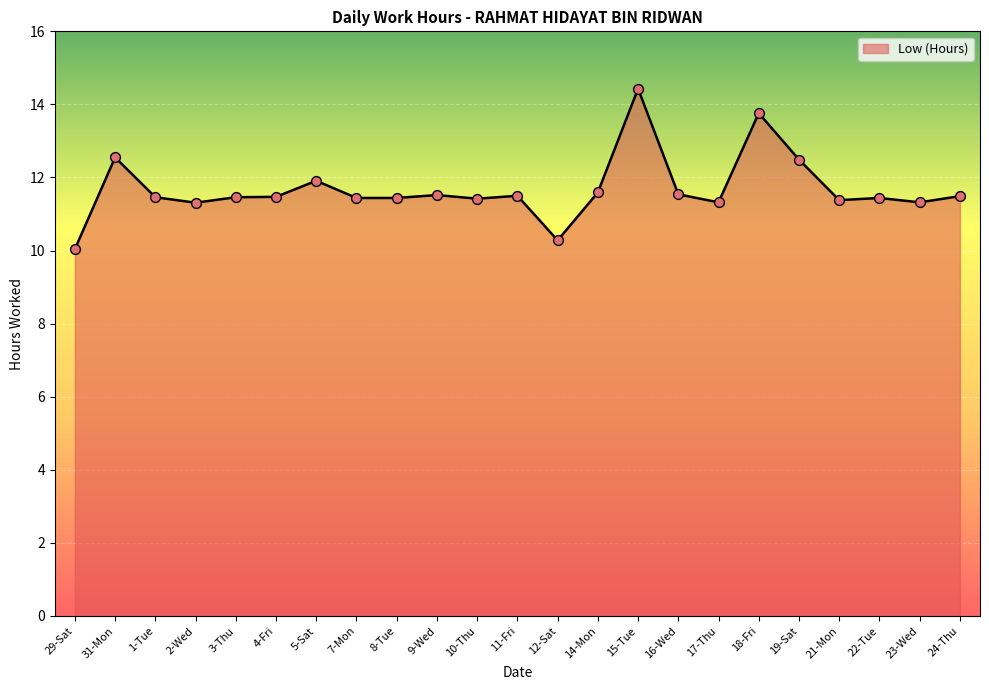

Approximately how many times larger is the value at 9-Wed compared to 19-Sat?

0.9